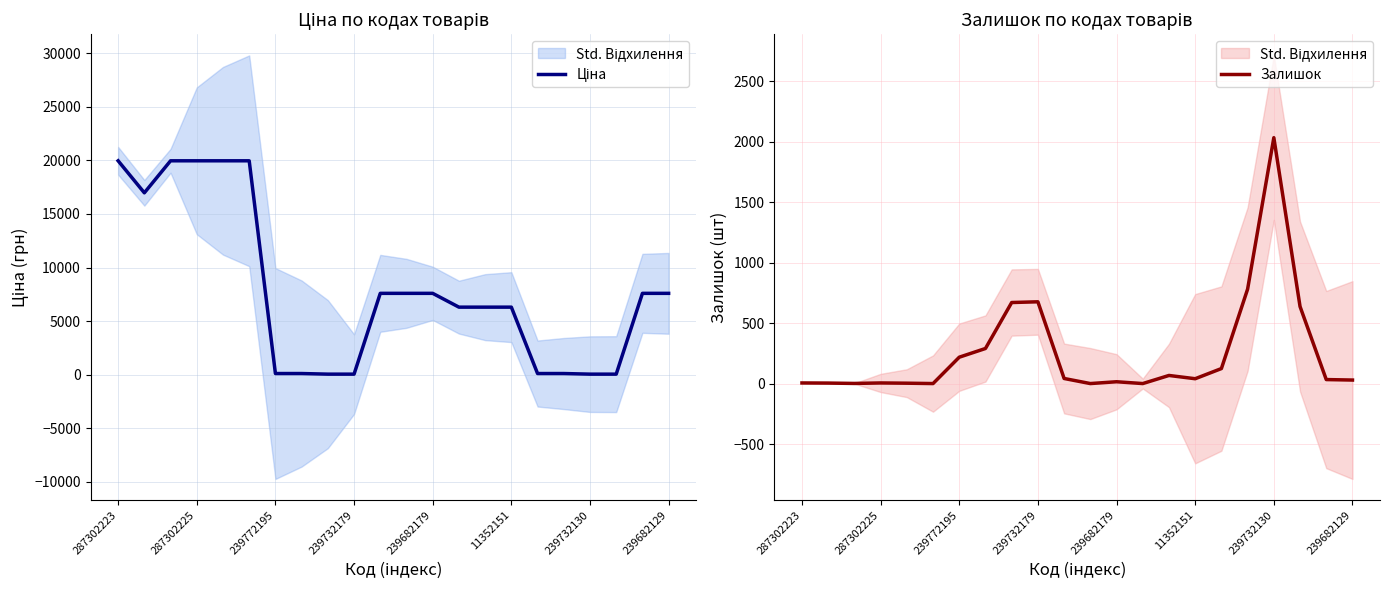

Reading left to right, transcribe all the data shown in this chart.

Ціна: 19964.2	16976.3	19964.2	19964.2	19964.2	19964.2	114.1	114.1	57.0	57.0	7596.5	7596.5	7596.5	6308.8	6308.8	6308.8	114.1	114.1	57.0	57.0	7596.5	7596.5
Залишок: 5.0	4.0	1.0	5.0	3.0	0.0	218.0	290.0	670.0	676.0	42.0	0.0	15.0	0.0	67.0	40.0	124.0	781.0	2033.0	637.0	33.0	29.0